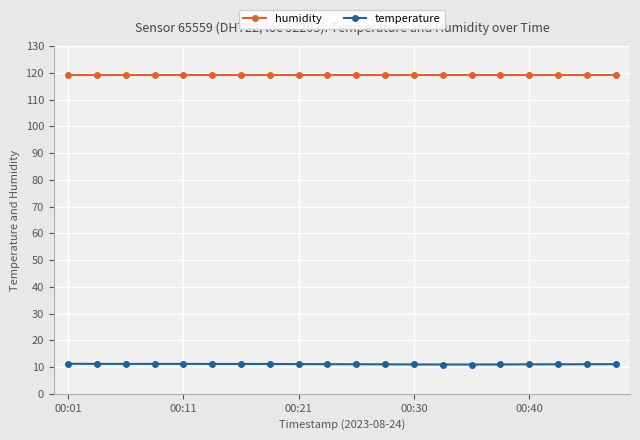

Which series has the largest range (max minus min)?

temperature